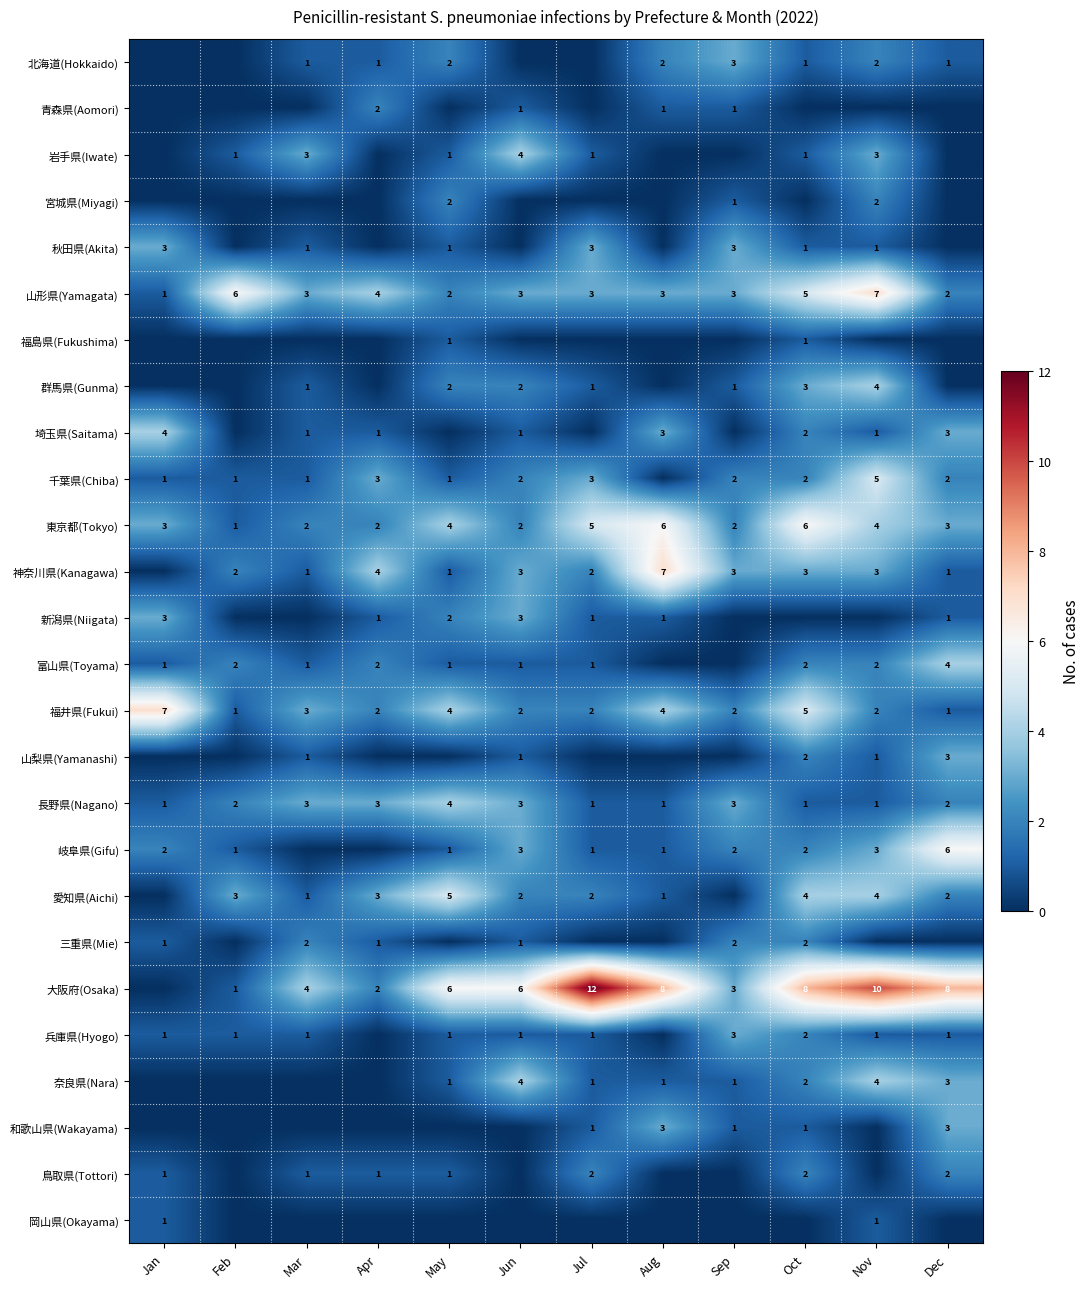

Is it true that 奈良県(Nara) equals 3 at Dec?

True